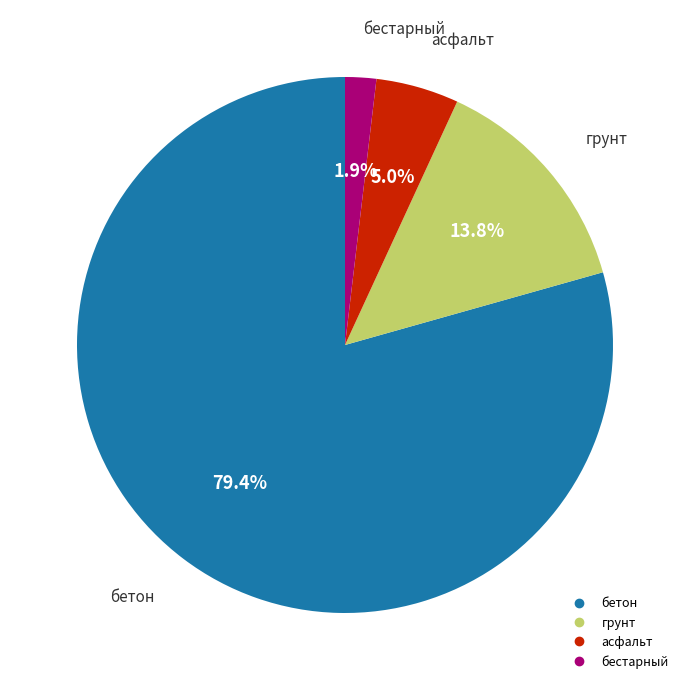

Is there a majority slice in this chart?

Yes